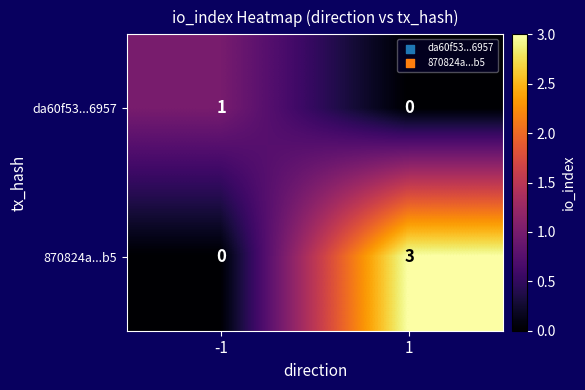

What is the maximum value for 870824a...b5?

3